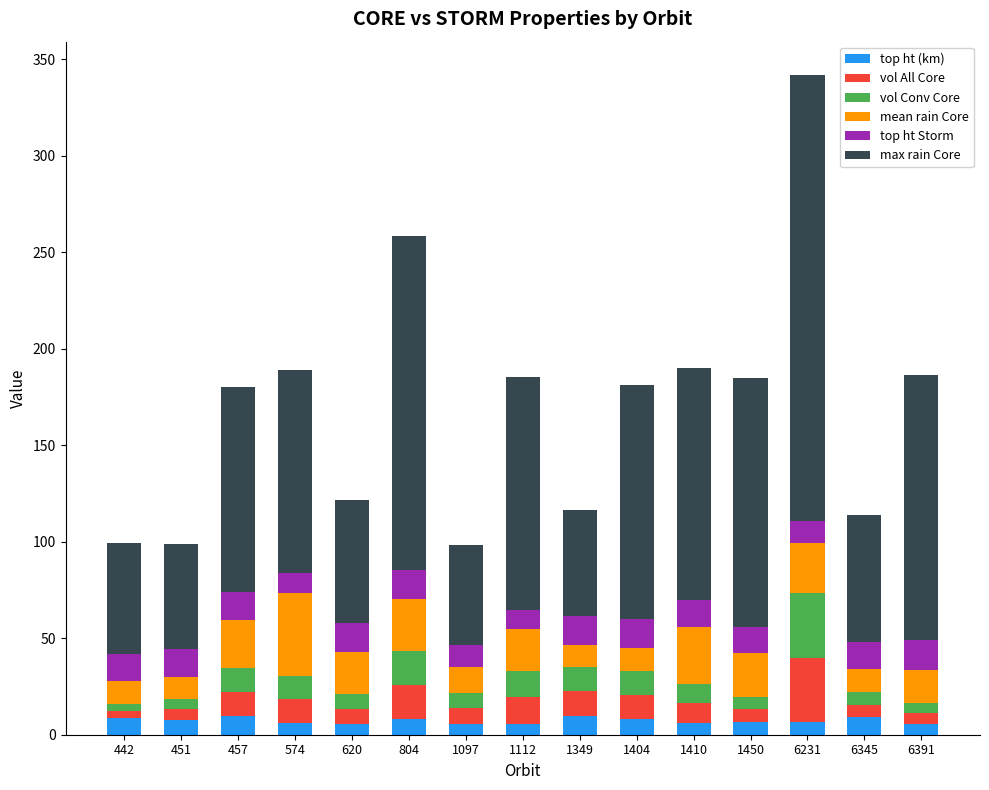

What is the highest value of the top ht (km) series?

9.6